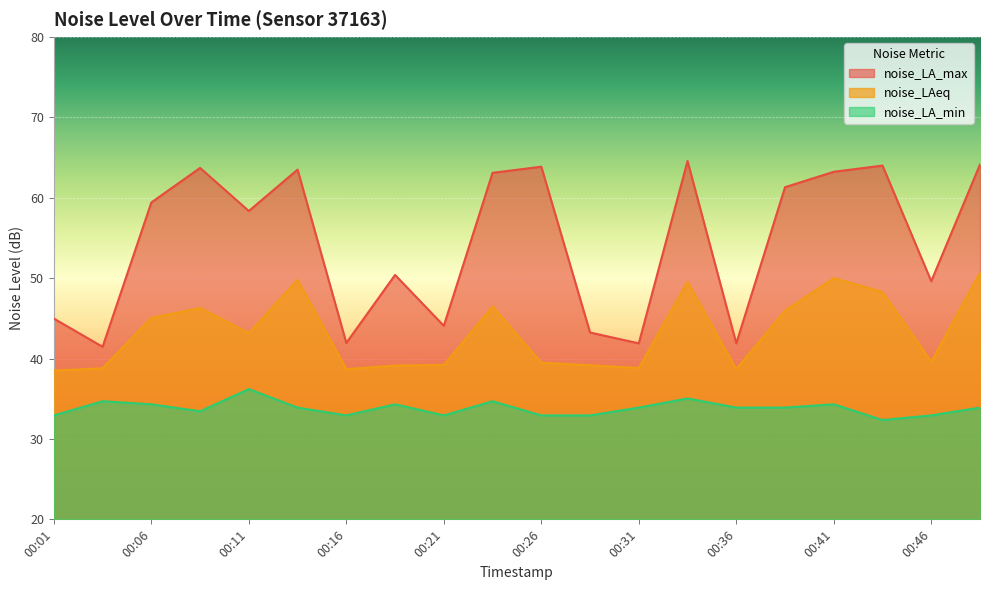

How many values in the noise_LAeq series are below 43?

10